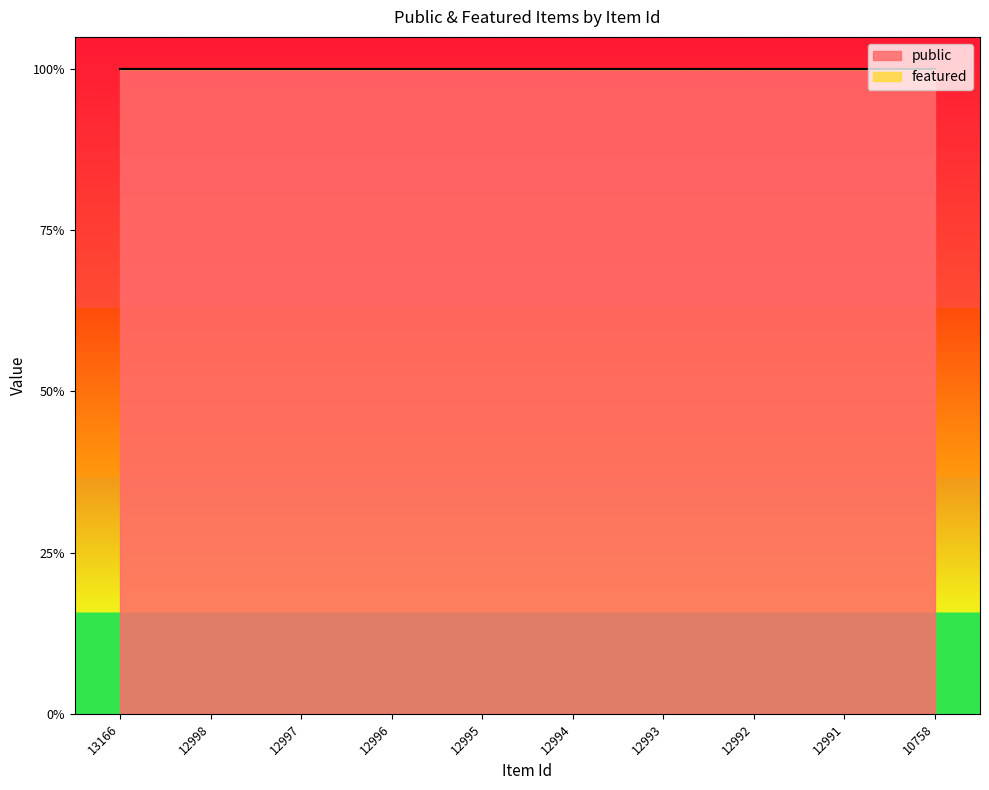

List the series in order of their overall mean, highest first.

public, featured